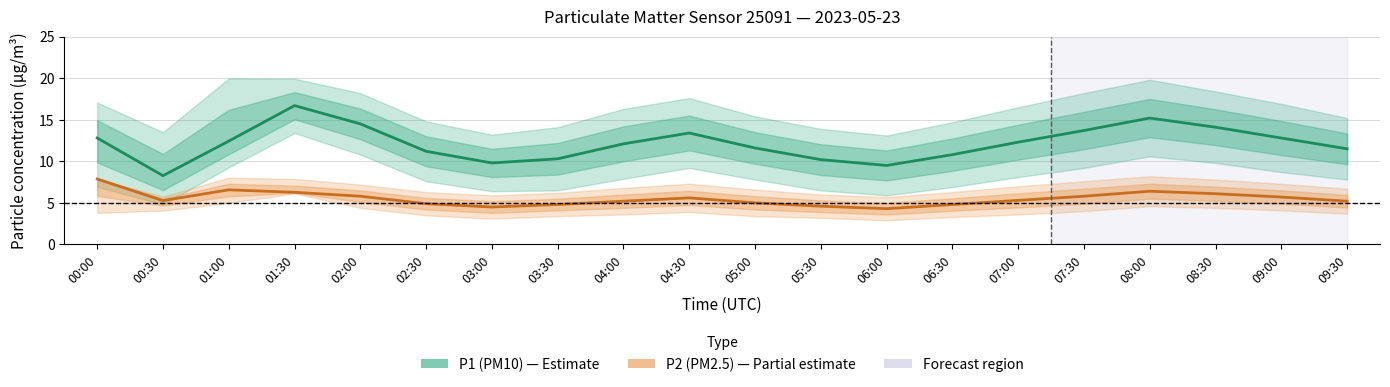

Where is the first local maximum for P1 (PM10)?

01:30